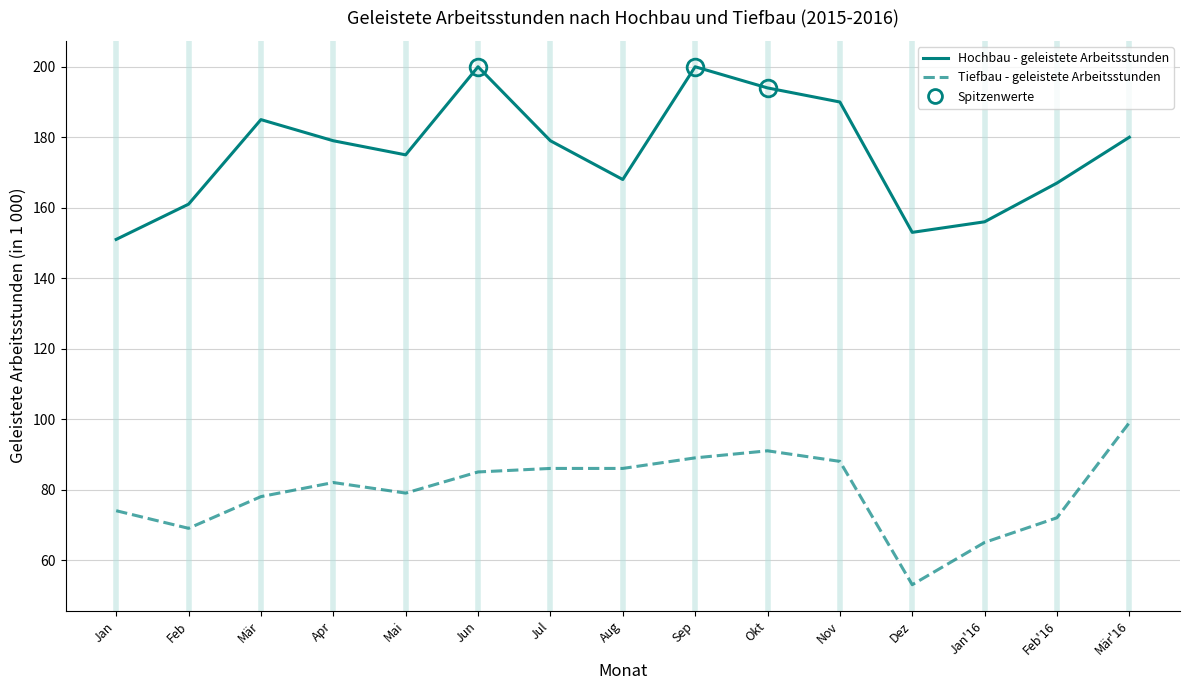

What is the difference between the highest and lowest values at Mai?

96